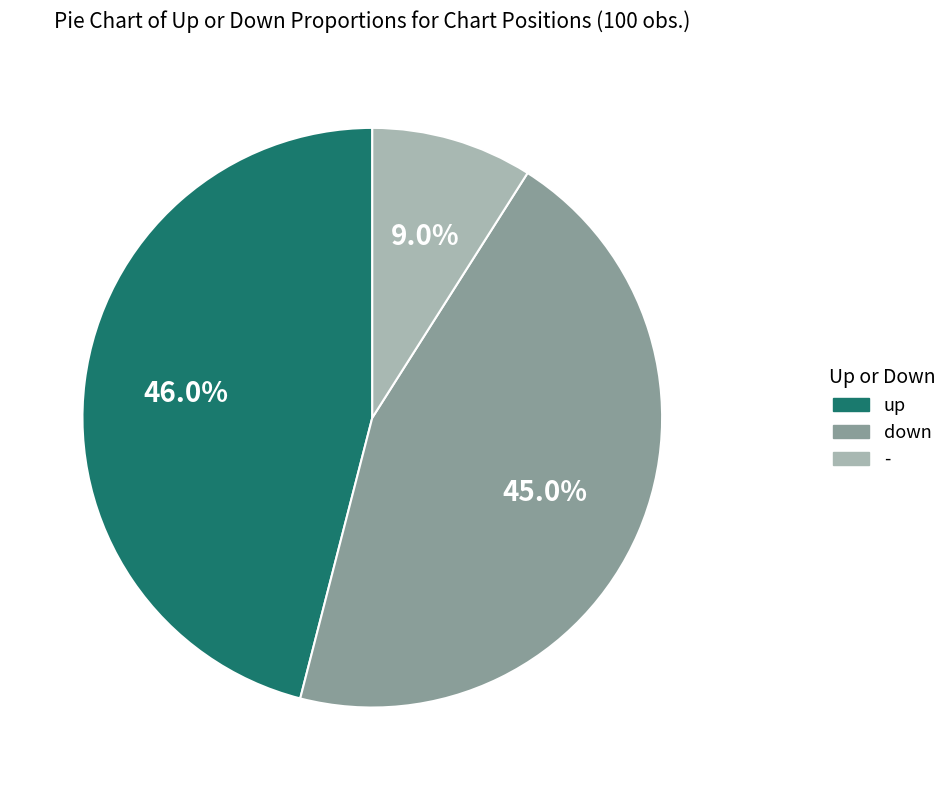

What percentage do up and - together represent?

55.0%